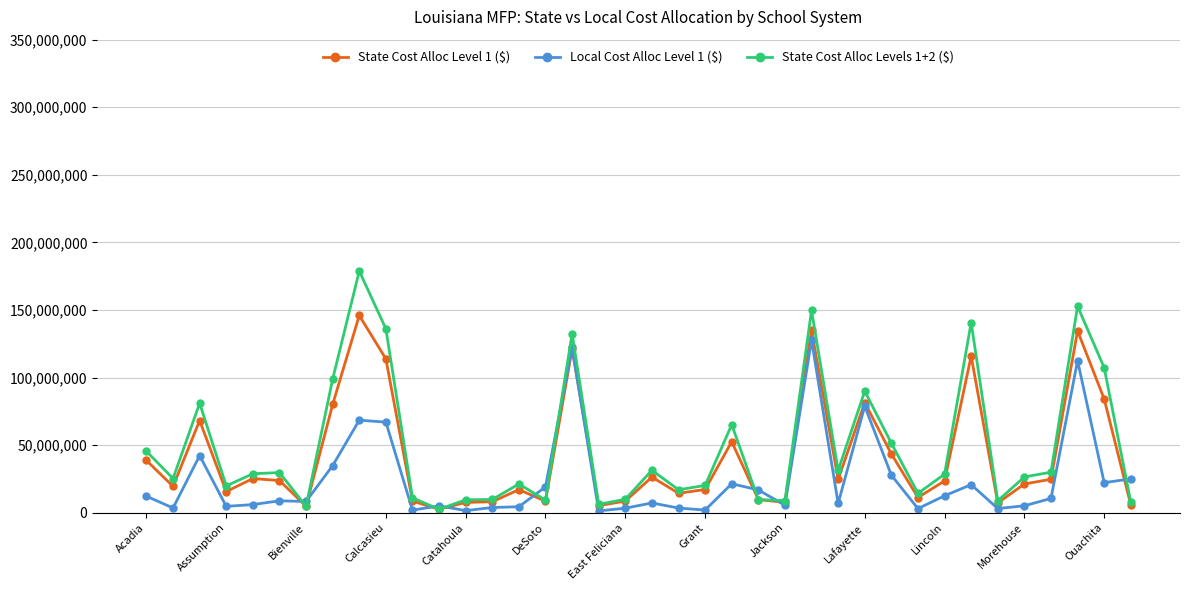

What is the value of the State Cost Alloc Levels 1+2 ($) point at the 10th from the left?

136059160.0